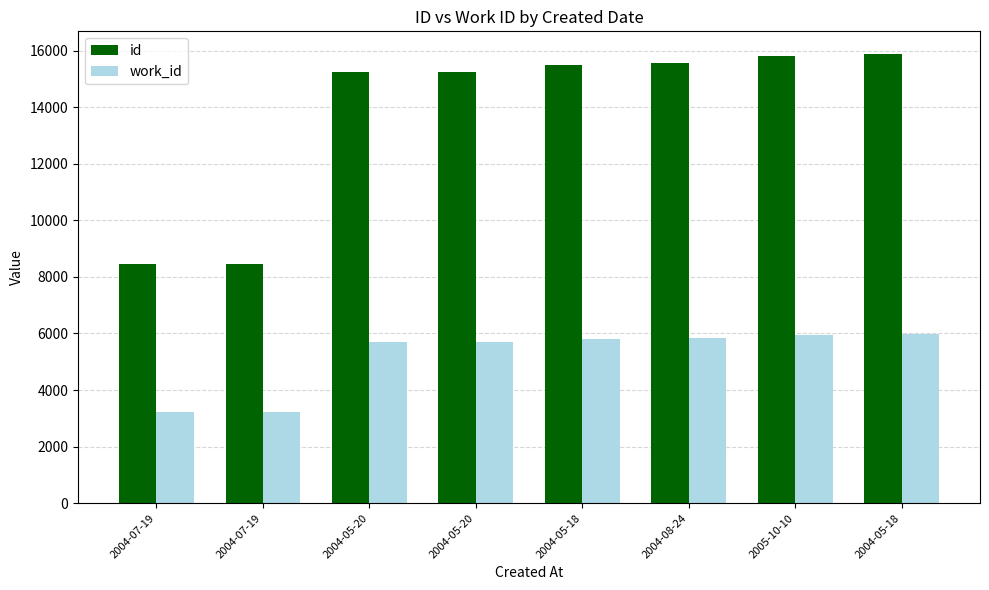

What is the maximum value for id?

15885